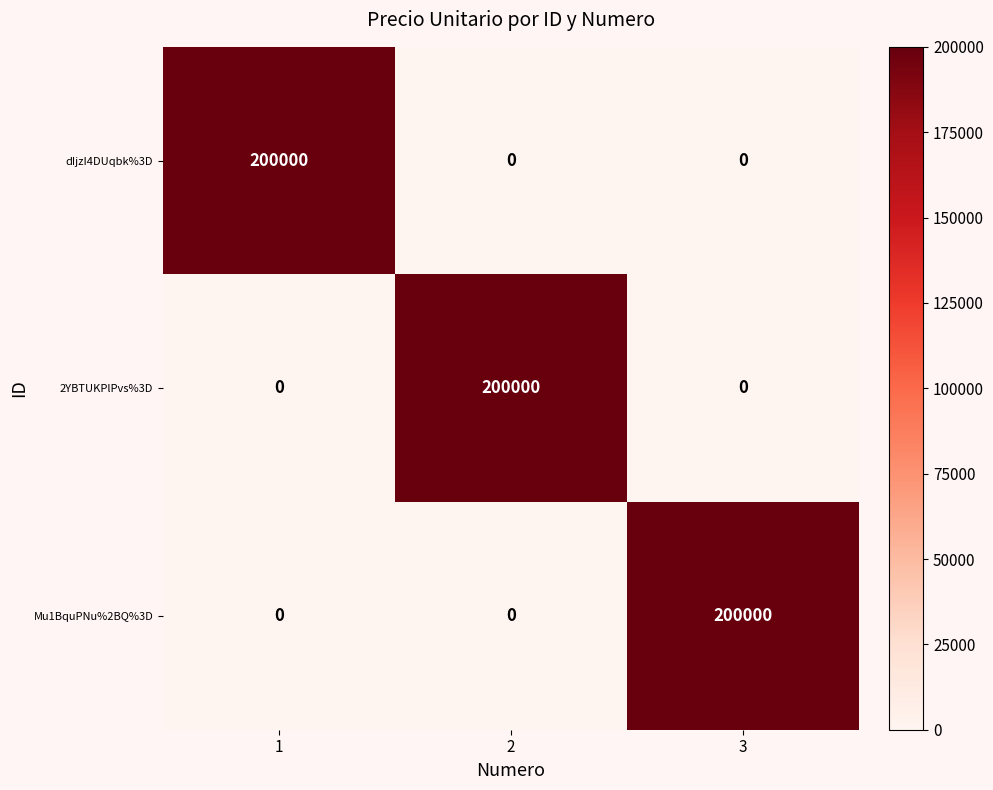

What is the total value across all series at 2?

200000